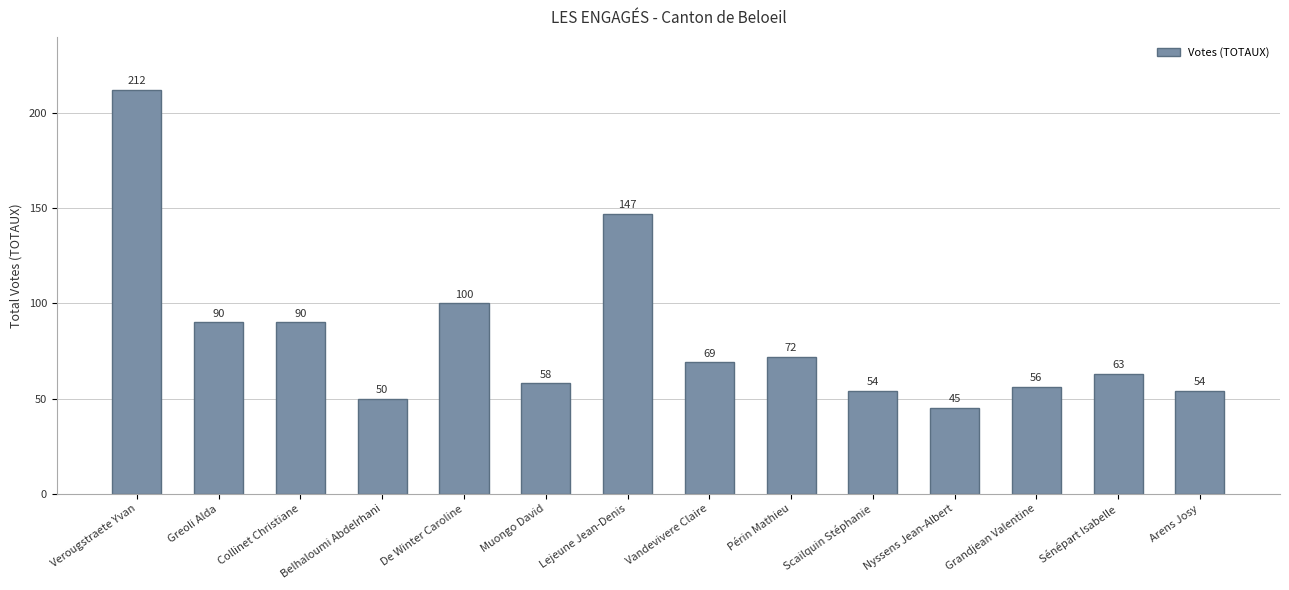

How many data points does each series have?

14